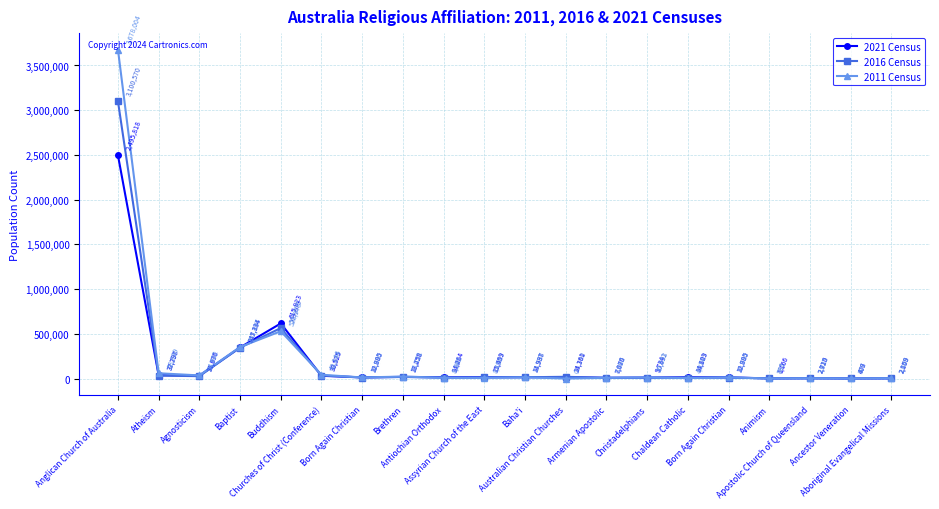

How many interior local peaks does the 2011 Census series have?

6